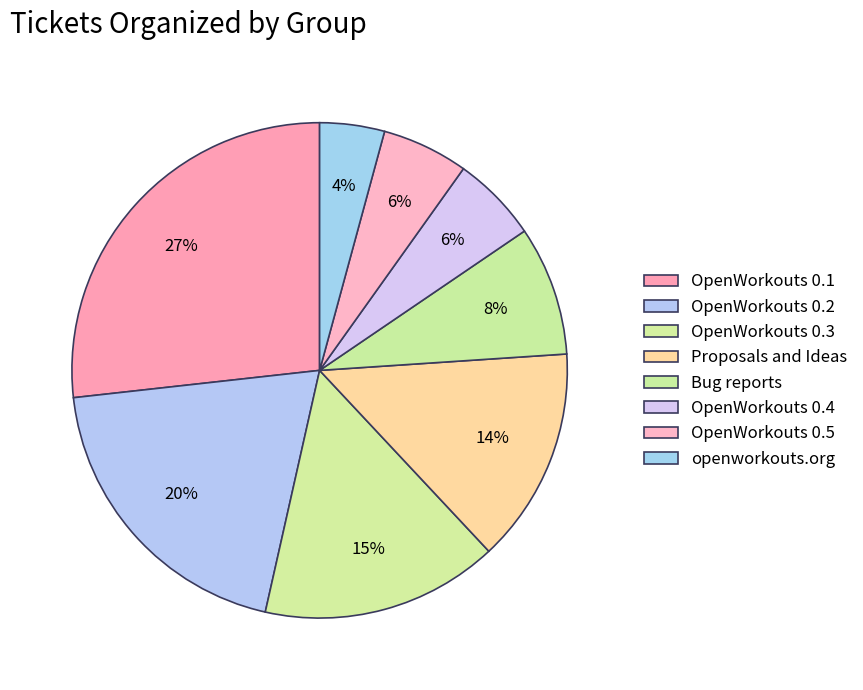

To the nearest percent, what is the difference between the largest and smallest slice percentages?

23%